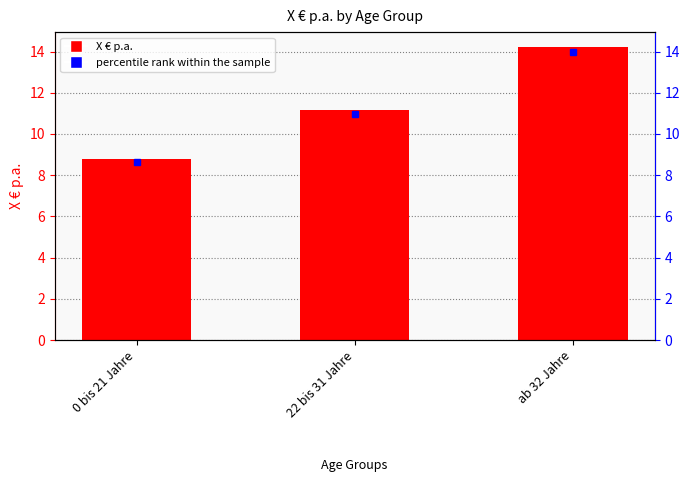

What is the highest value of the X € p.a. series?

14.2